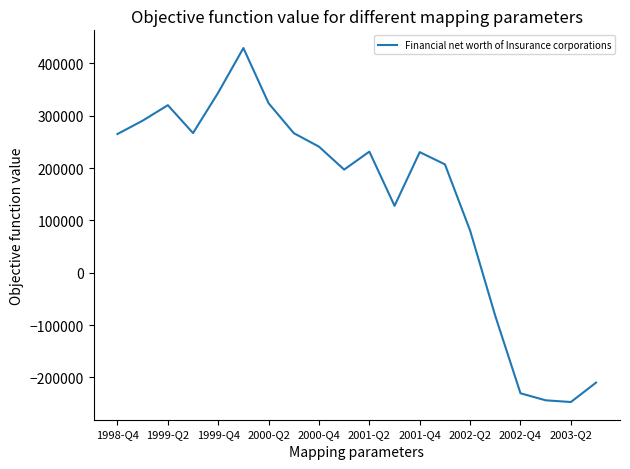

At which label is the value closest to 91108?

2002-Q2